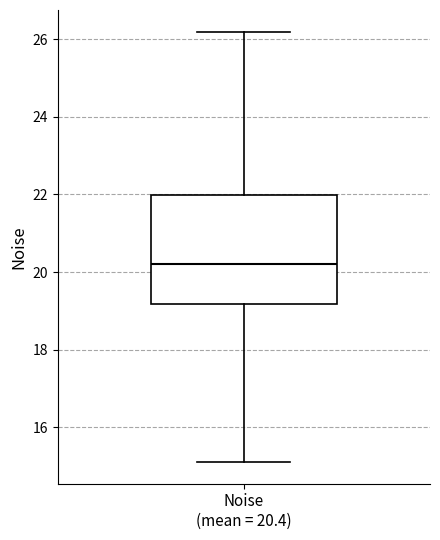

Transcribe this box plot: give where the median line is, the range the box spans, and where the two whiskers end, as read against the y-axis. The values are not printed on the chart, so give them approximately, as read against the axis.

median 20.2, box 19.2 to 22.0, whiskers 15.2 to 26.2